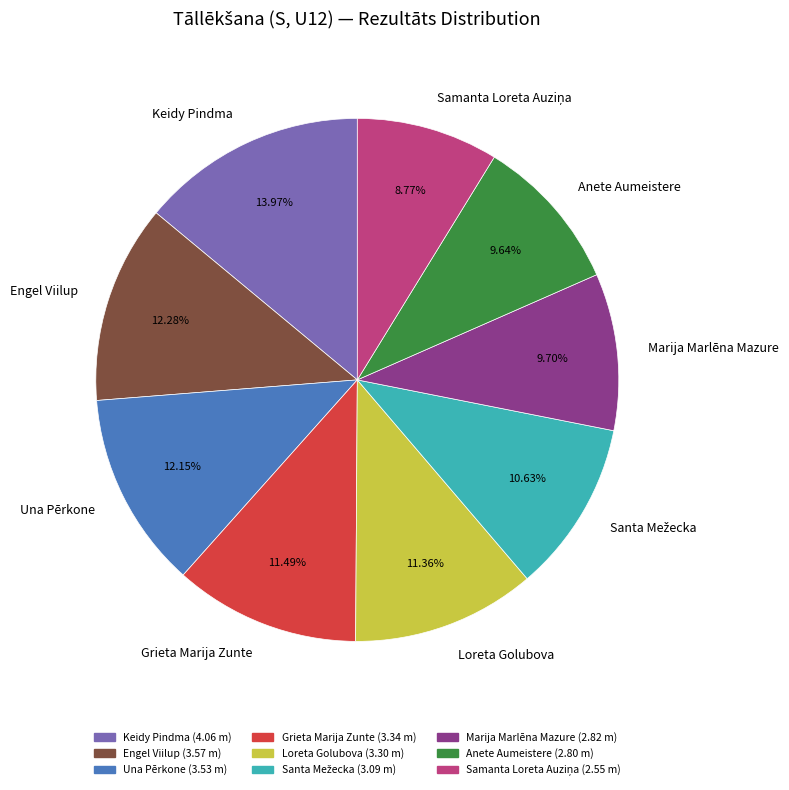

What is the ratio of the value at Una Pērkone to the value at Marija Marlēna Mazure?

1.3